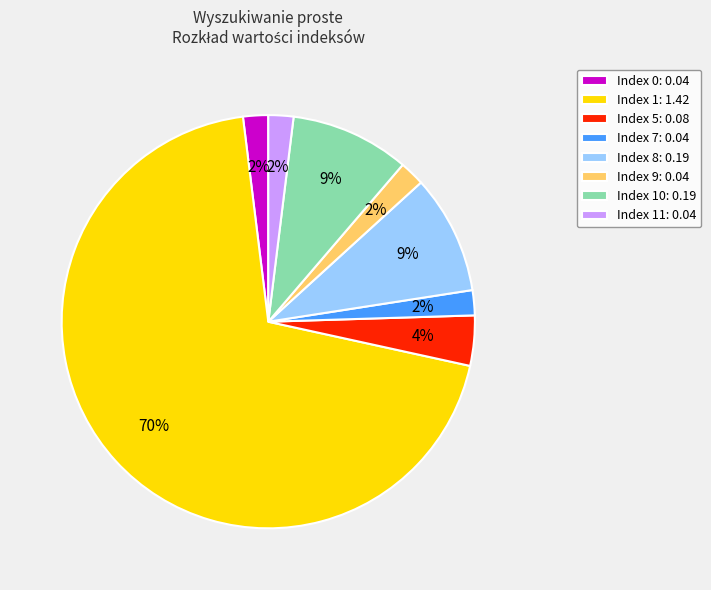

What percentage is the Index 11: 0.04 slice, to the nearest percent?

2%